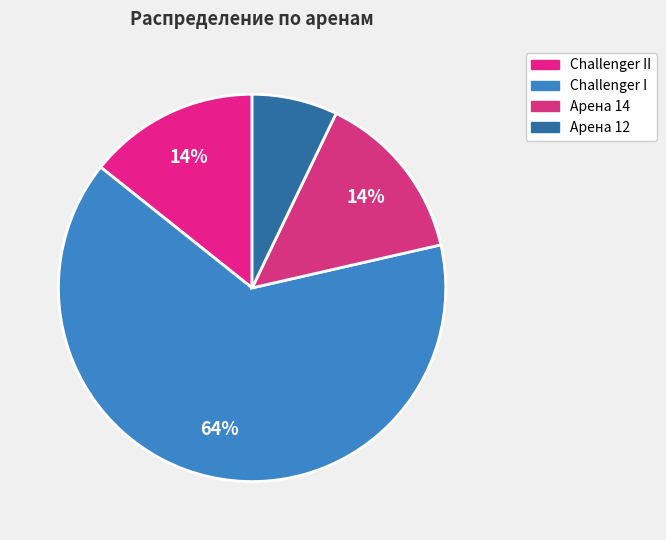

To the nearest percent, what is the average slice percentage?

25%